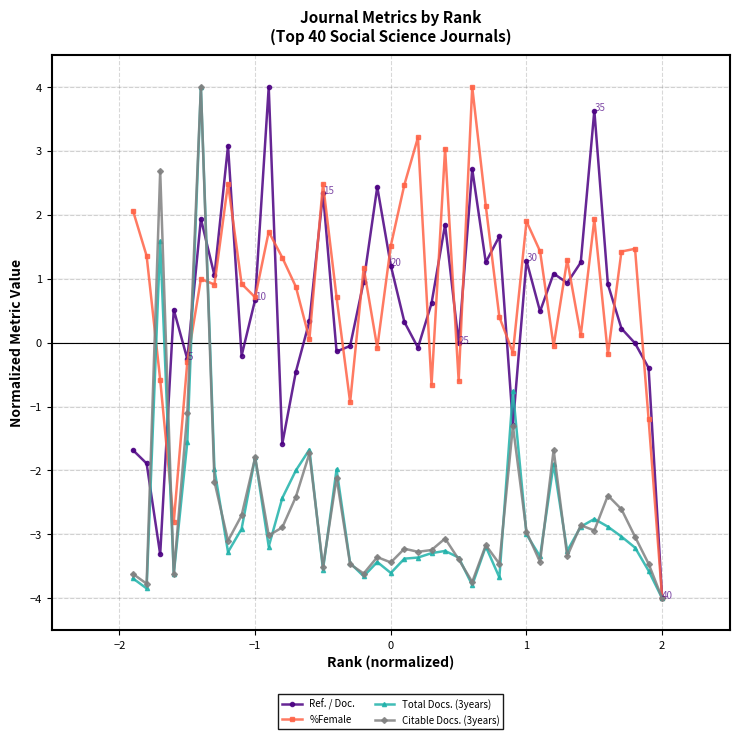

What is the value of the Ref. / Doc. point at the 35th from the left?

3.6